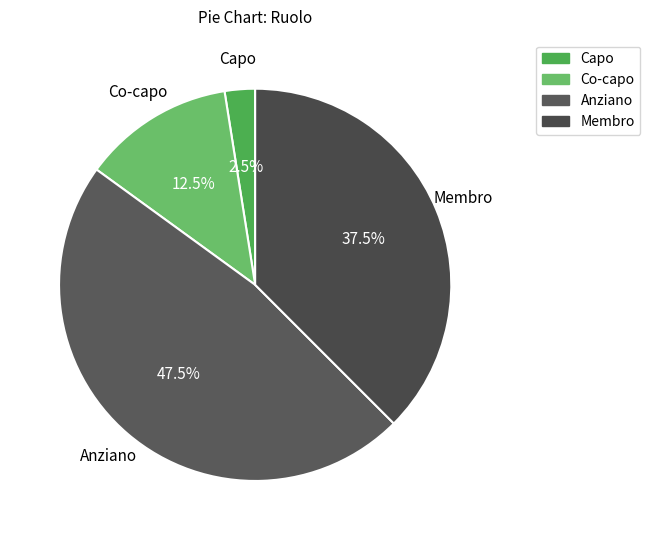

To the nearest percent, what is the average slice percentage?

25%